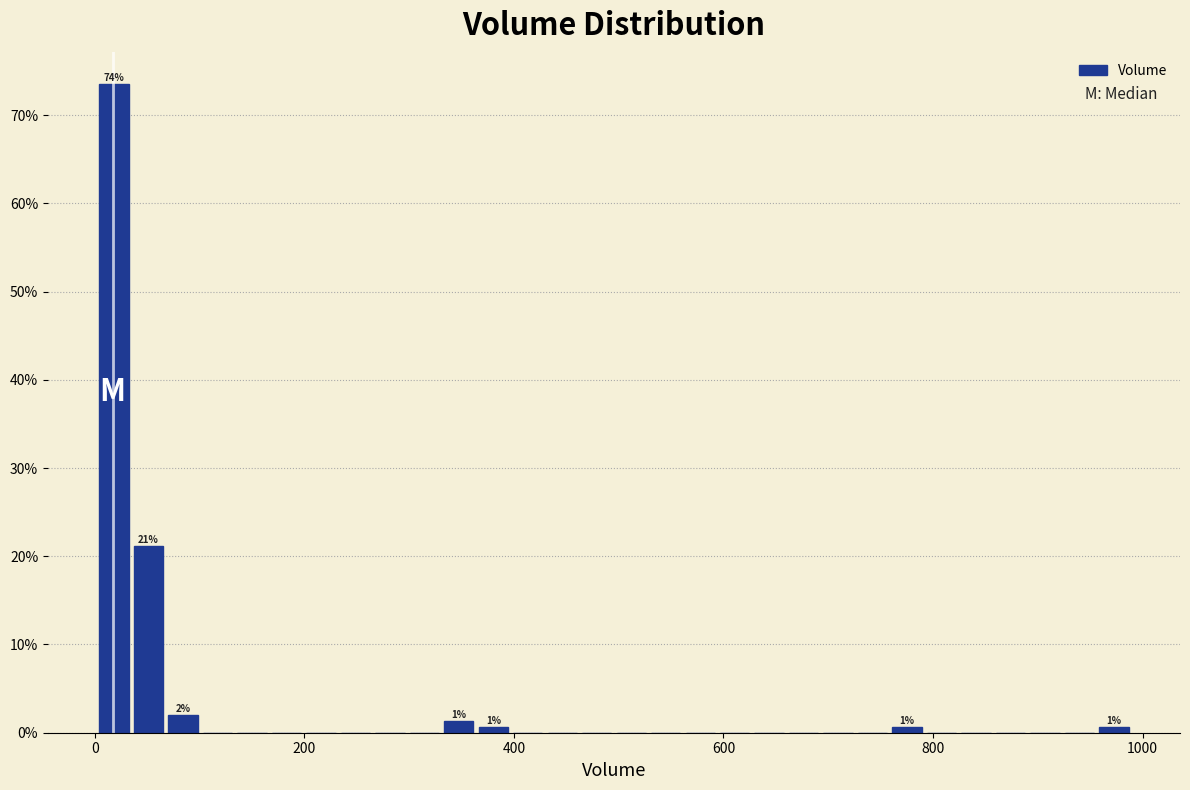

Read against the x-axis, roughly where is the centre of the tallest bar?

20